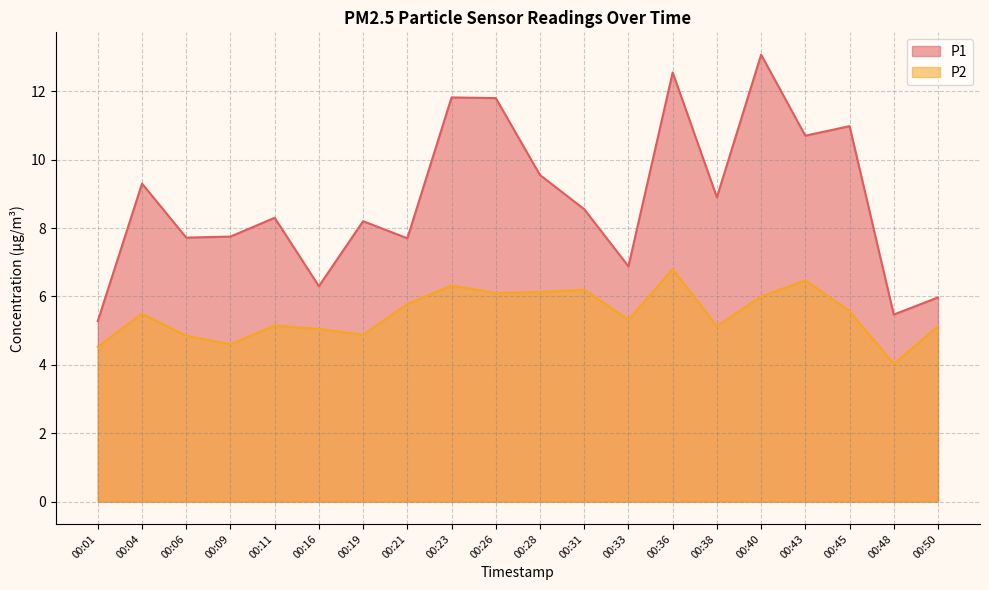

True or false: P2 and P1 cross at least once.

False